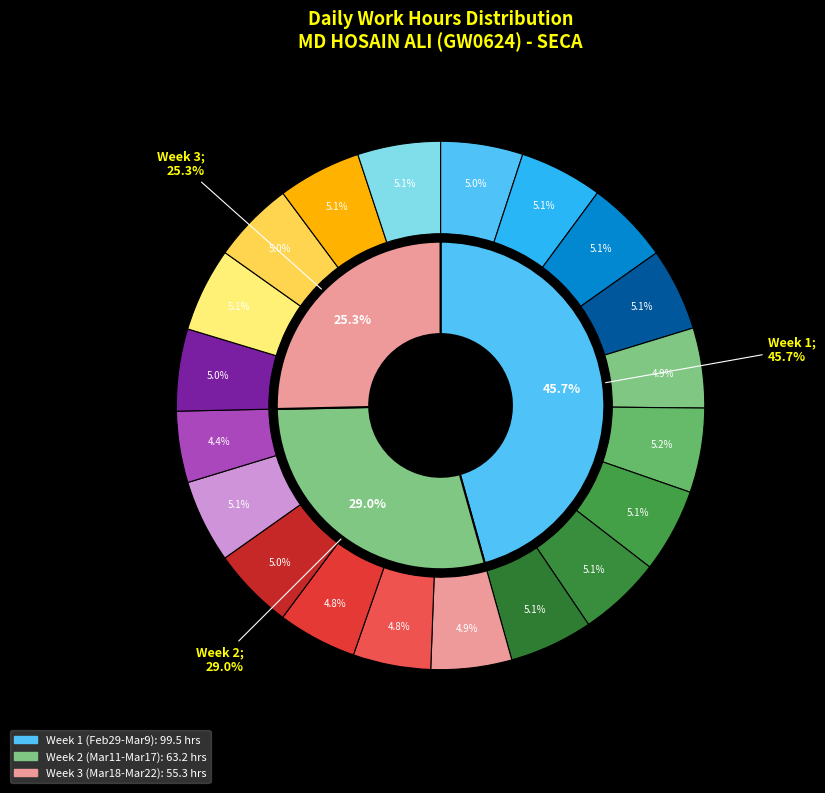

To the nearest percent, what is the combined percentage of 2-Sat and 19-Tue?

10%